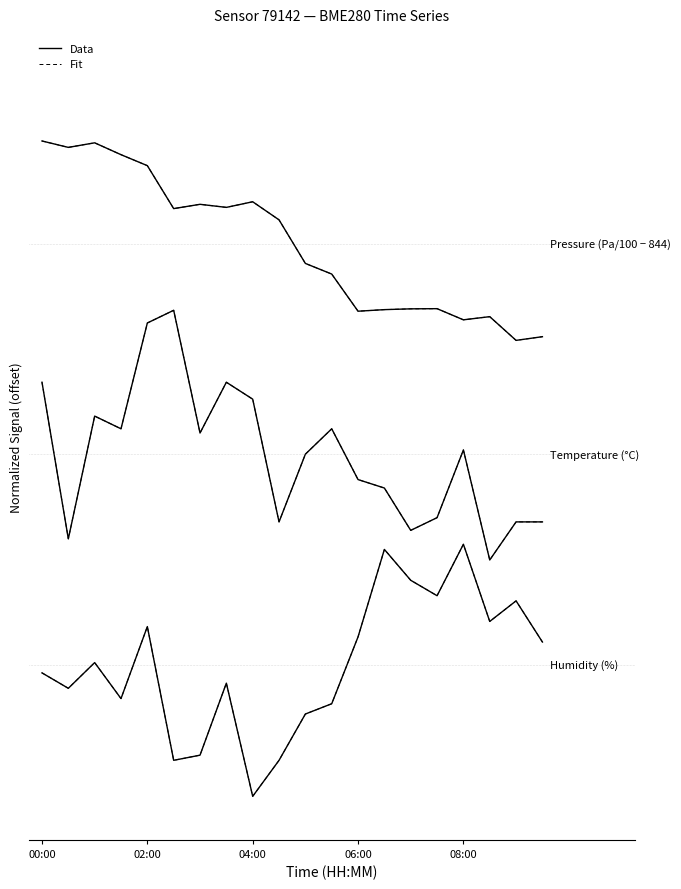

Is this an area chart (filled region under the line)?

No